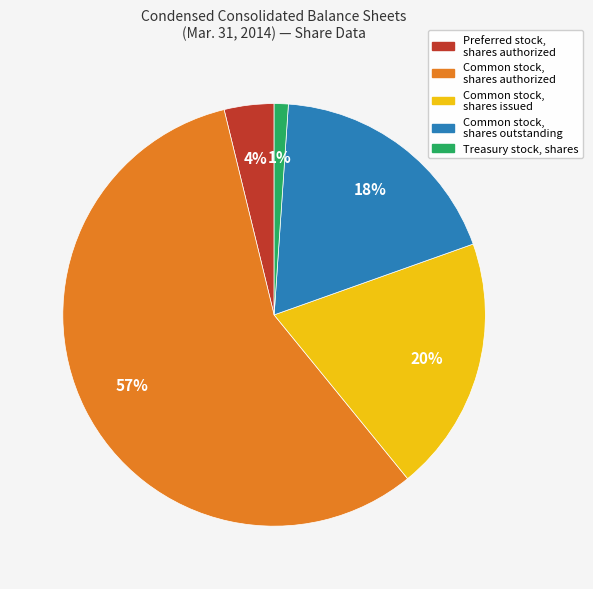

How many segments does this pie chart have?

5